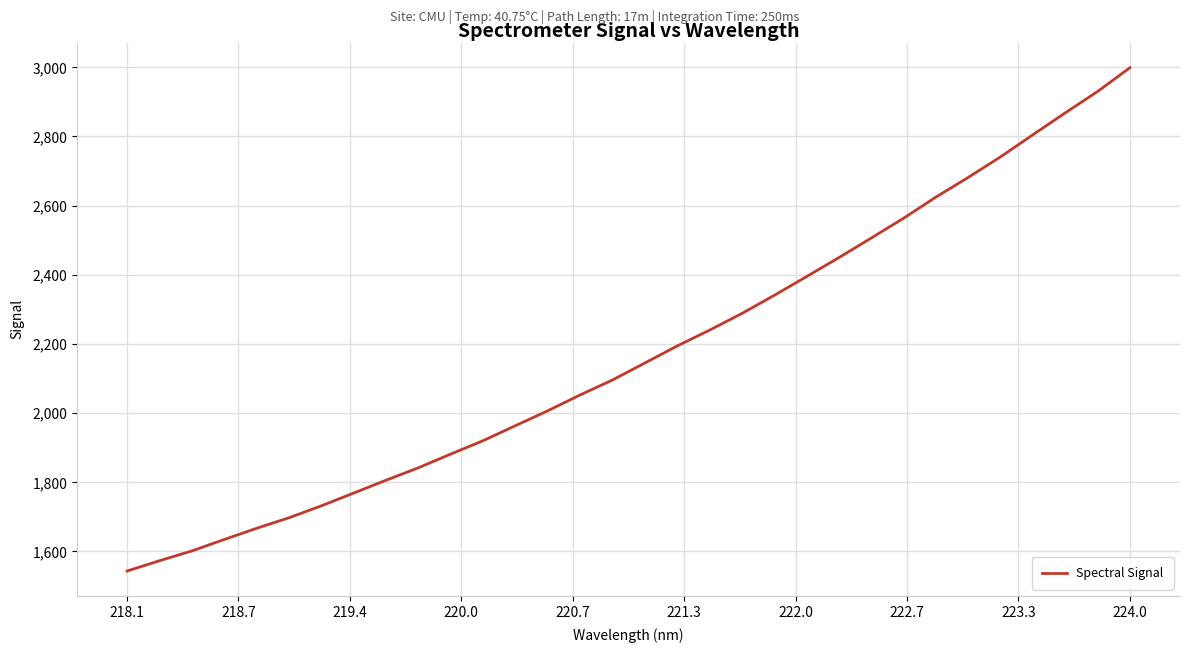

Reading left to right, extract all data points from this chart.

1543.5	1573.2	1601.6	1634.6	1667.0	1697.5	1732.0	1768.9	1806.1	1842.1	1881.8	1920.5	1963.9	2007.1	2052.9	2096.1	2145.2	2194.4	2240.2	2288.3	2340.9	2395.0	2449.9	2506.4	2563.8	2624.8	2681.8	2741.3	2805.1	2868.3	2930.0	2998.8